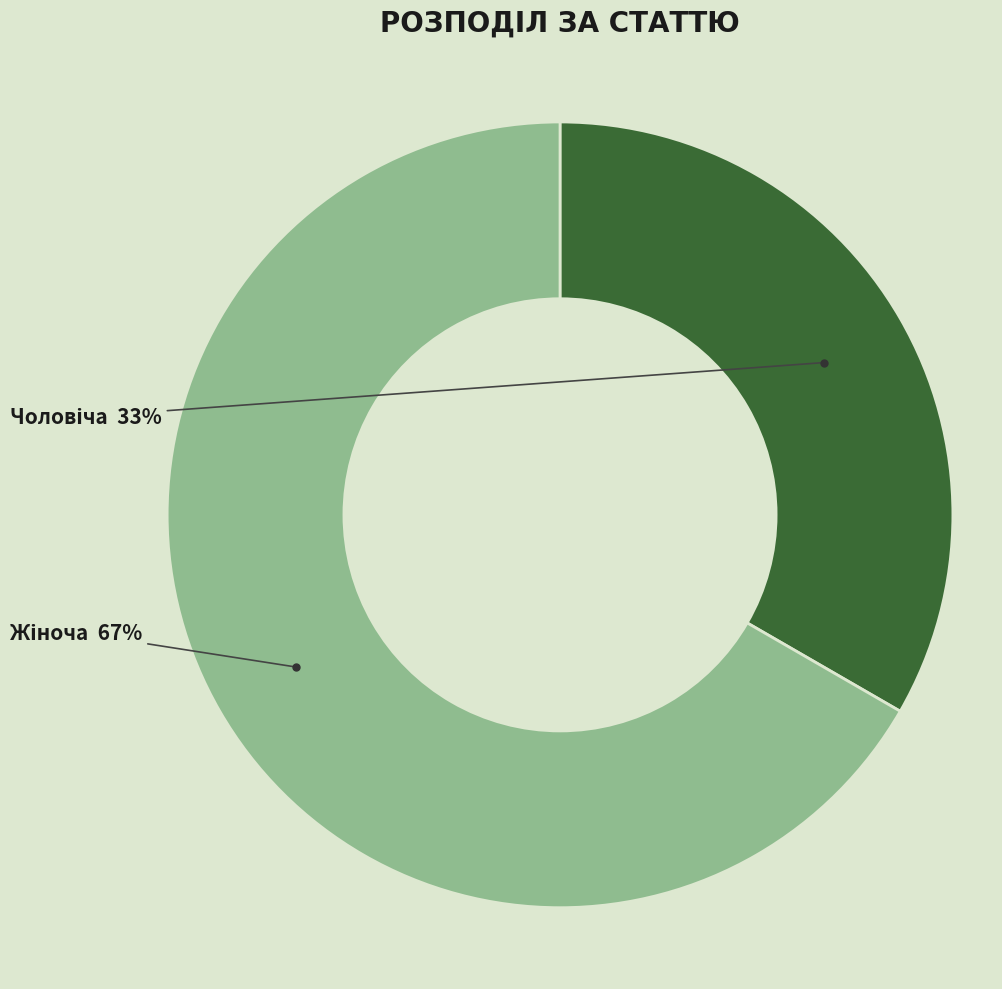

Does any single category account for the majority?

Yes